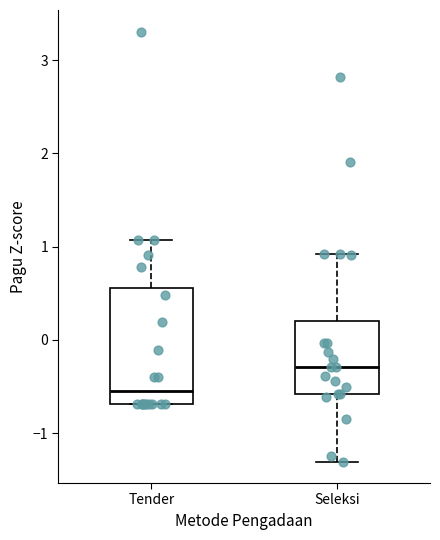

Reading left to right, transcribe this box plot: for each box, give where its median line is, the range the box spans, and where its two whiskers end, as read against the y-axis. The values are not printed on the chart, so give them approximately, as read against the axis.

Tender: median -0.5, box -0.7 to 0.6, whiskers -0.7 to 1.1
Seleksi: median -0.3, box -0.6 to 0.2, whiskers -1.3 to 0.9